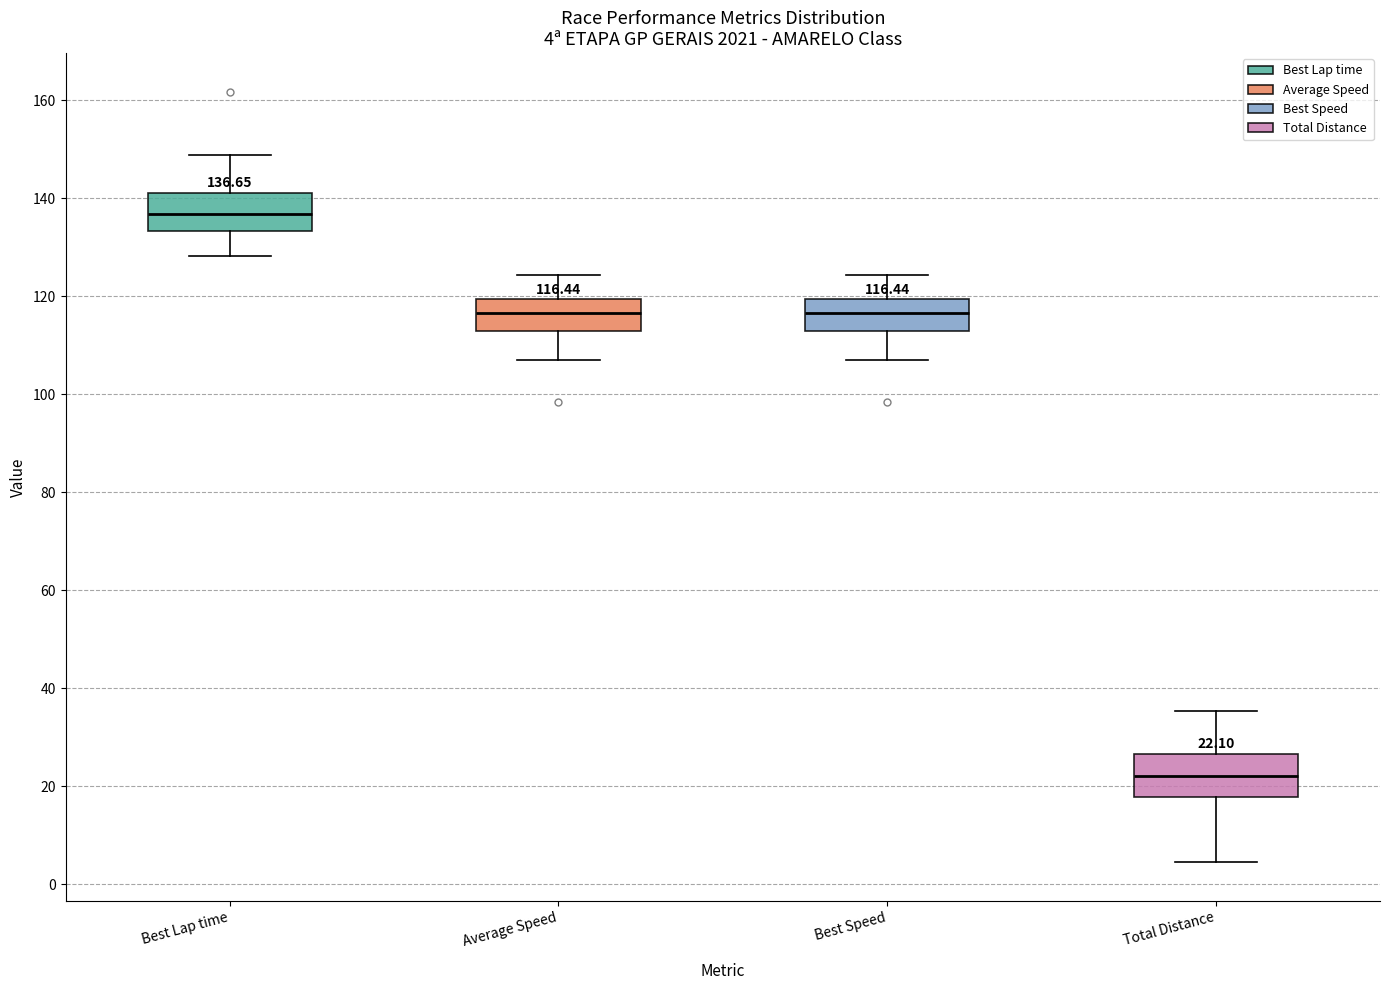

Which box has the lowest median line?

Total Distance